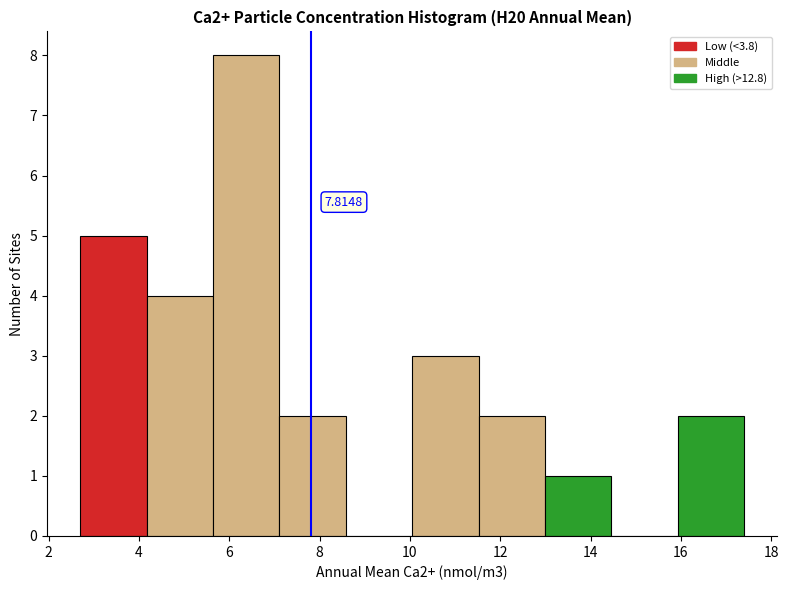

Which range on the x-axis has the tallest bar?

5.6 to 7.2